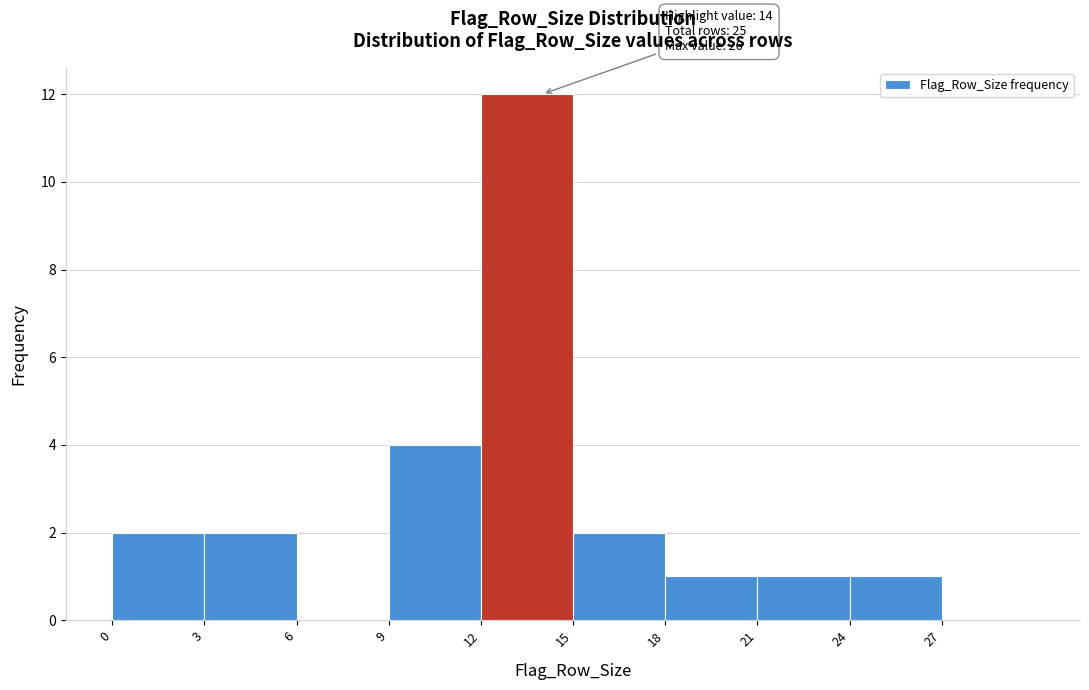

Over which range of the x-axis is the bar tallest?

12 to 15